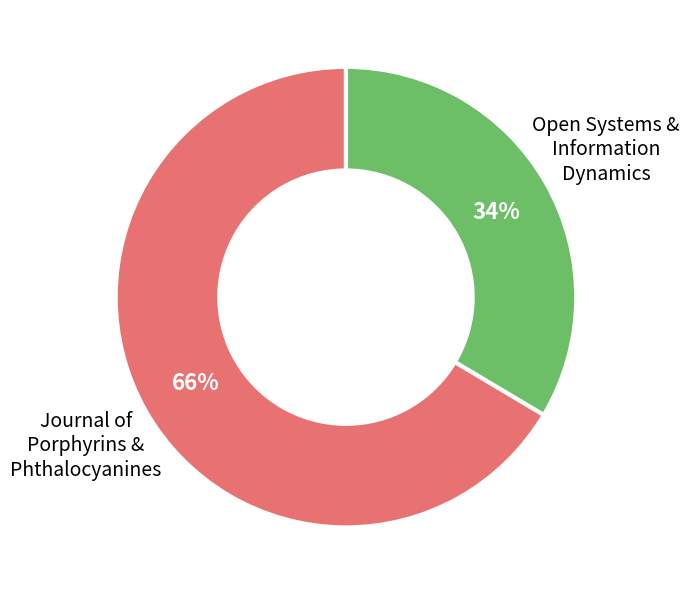

Is there a majority slice in this chart?

Yes